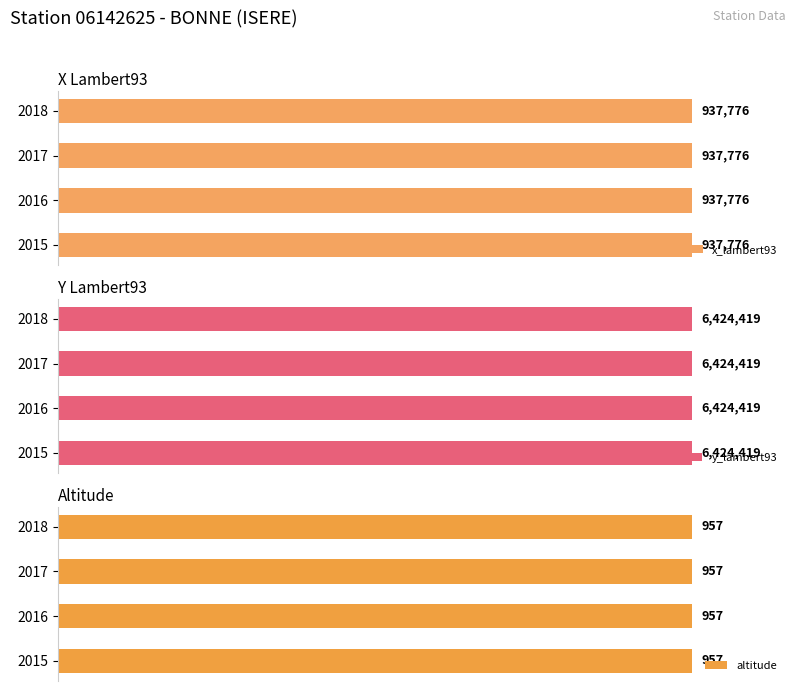

Where is altitude nearest to the value 957?

2015